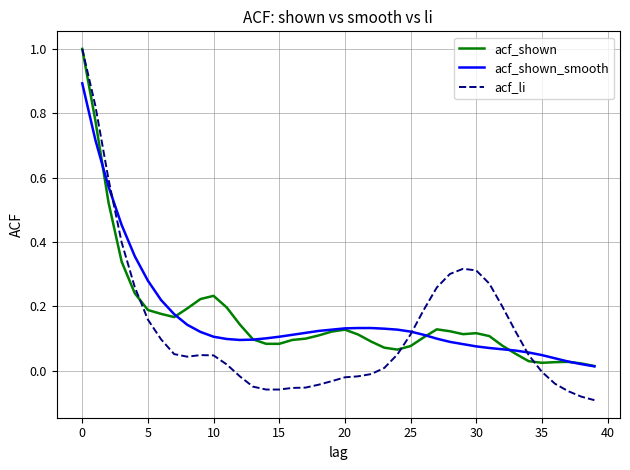

After their last crossing, which series has the higher values: acf_li or acf_shown?

acf_shown